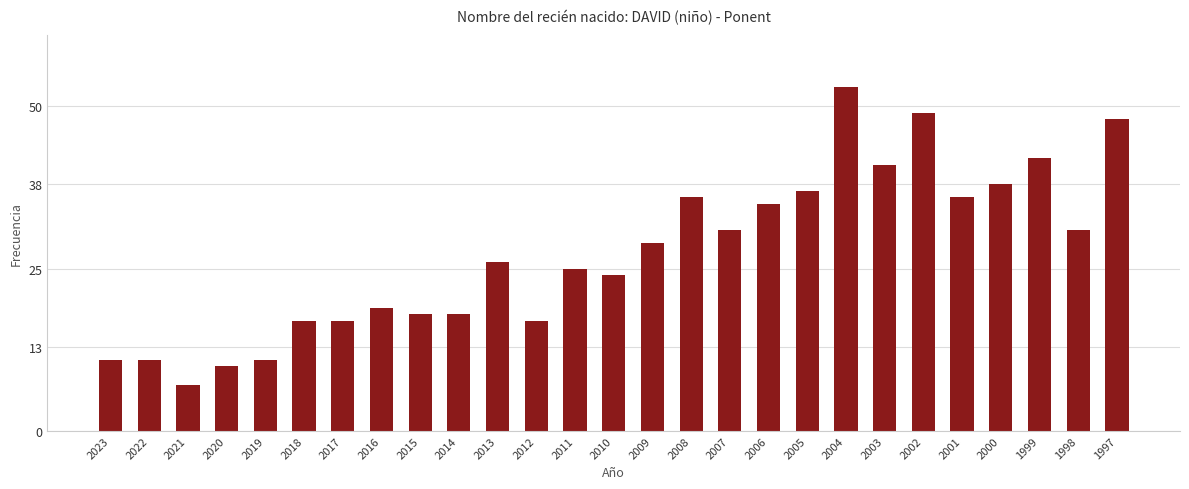

Which category has the lowest value across all series?

2021